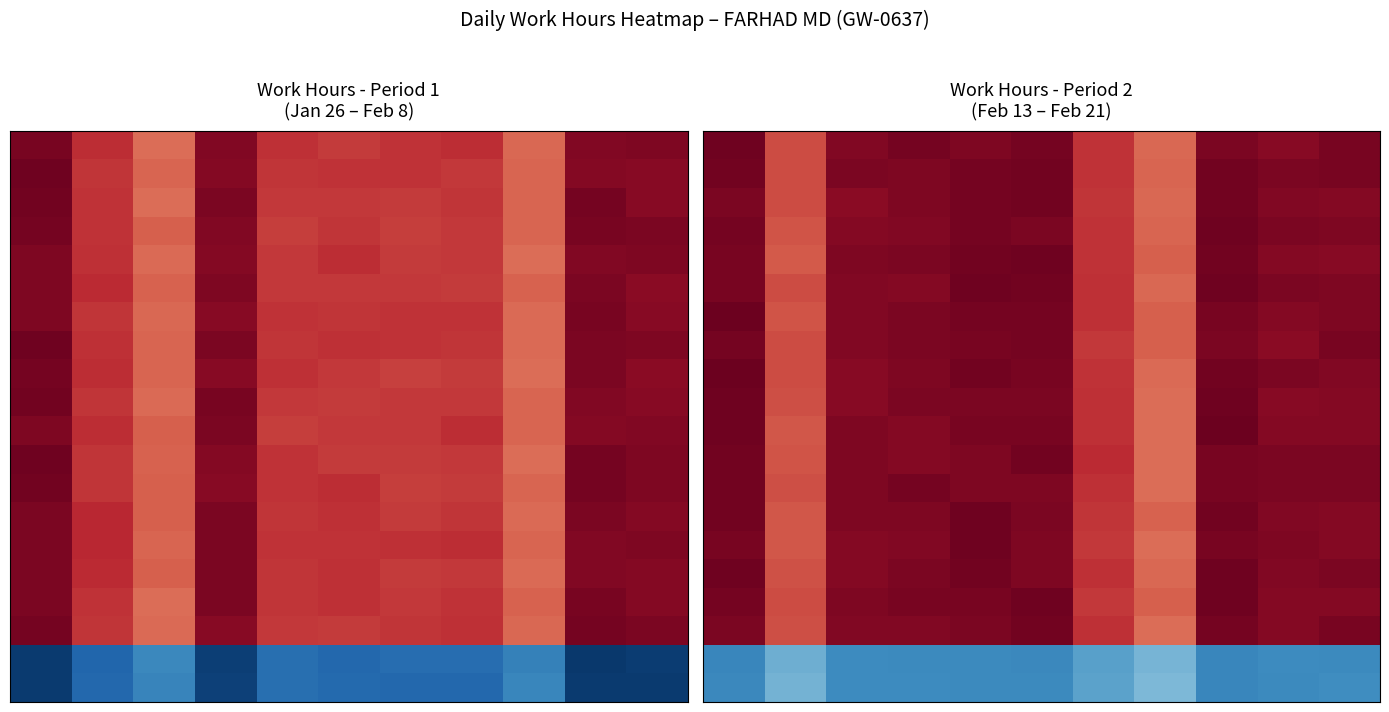

What is the maximum value shown in the chart?

14.8